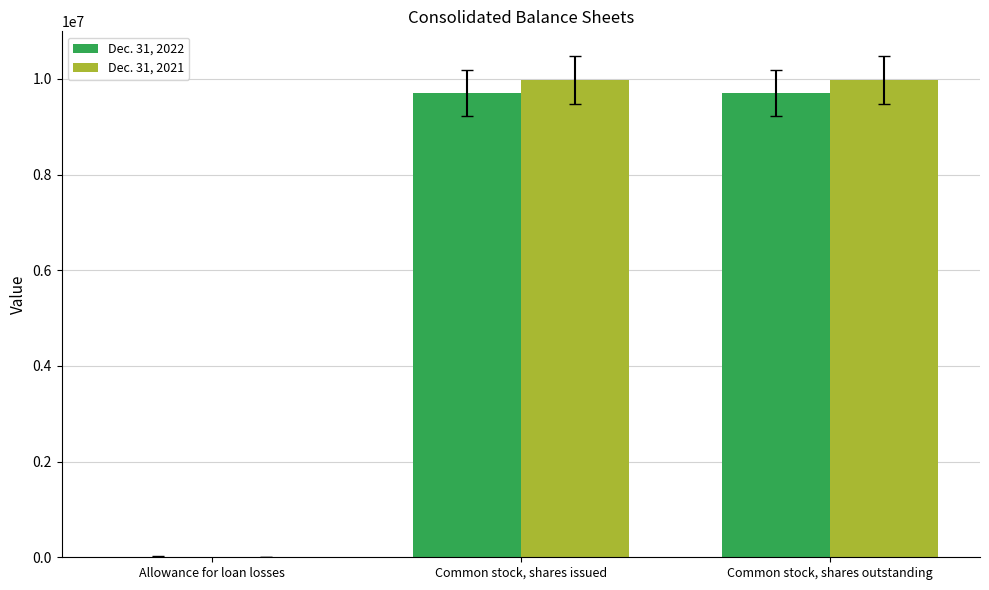

How many Dec. 31, 2021 values are between 15124 and 9972698?

3